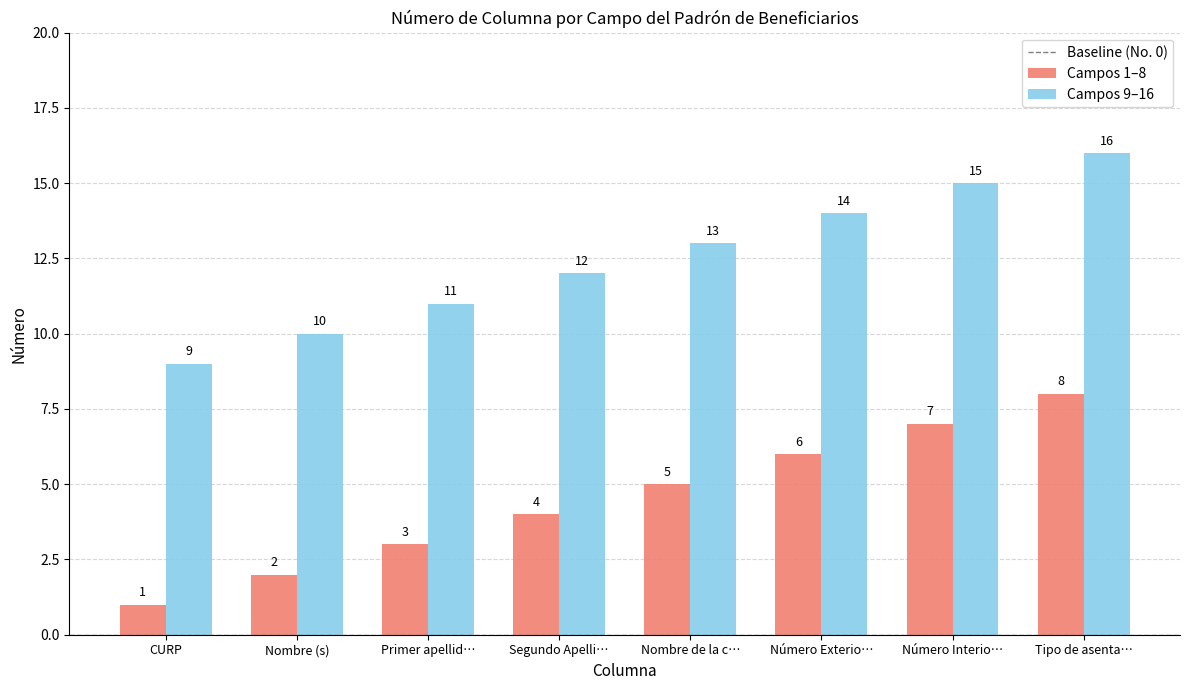

Rank the categories by Campos 9–16 value from highest to lowest.

Tipo de asenta…, Número Interio…, Número Exterio…, Nombre de la c…, Segundo Apelli…, Primer apellid…, Nombre (s), CURP